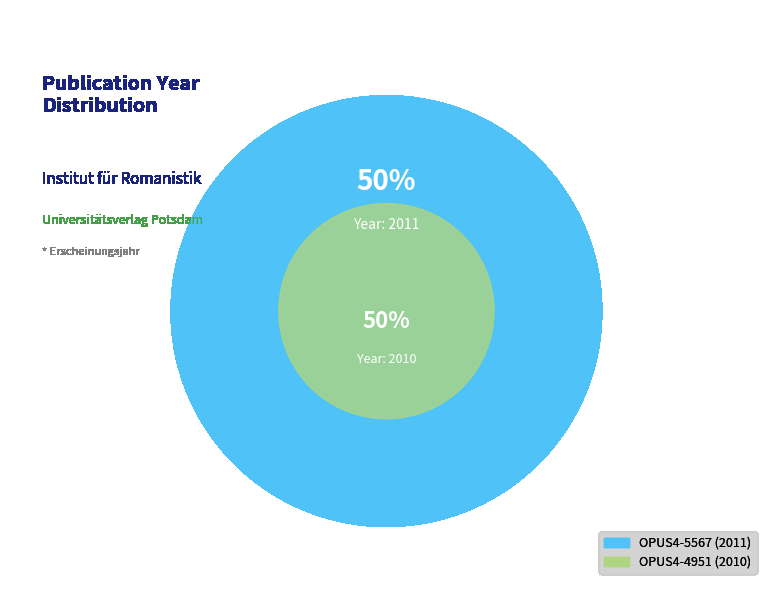

Which slice is the largest?

OPUS4-5567